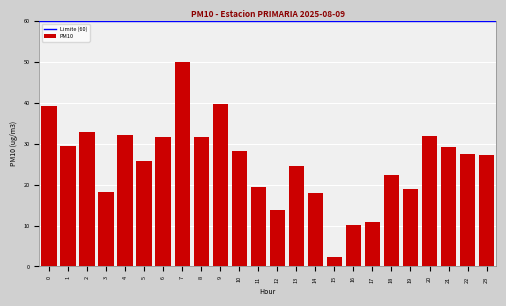

The value at 2 is 32.9. True or false?

True